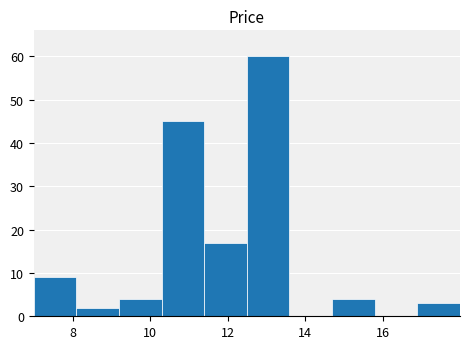

Reading left to right, transcribe this chart: for each bar, give the range it covers on the x-axis and its height. Neither the bar edges nor the heights are printed on the chart, so give them approximately, as read against the axes.

7.0 to 8.0: 9
8.0 to 9.2: 2
9.2 to 10.2: 4
10.2 to 11.4: 45
11.4 to 12.4: 17
12.4 to 13.6: 60
13.6 to 14.6: 0
14.6 to 15.8: 4
15.8 to 16.8: 0
16.8 to 18.0: 3